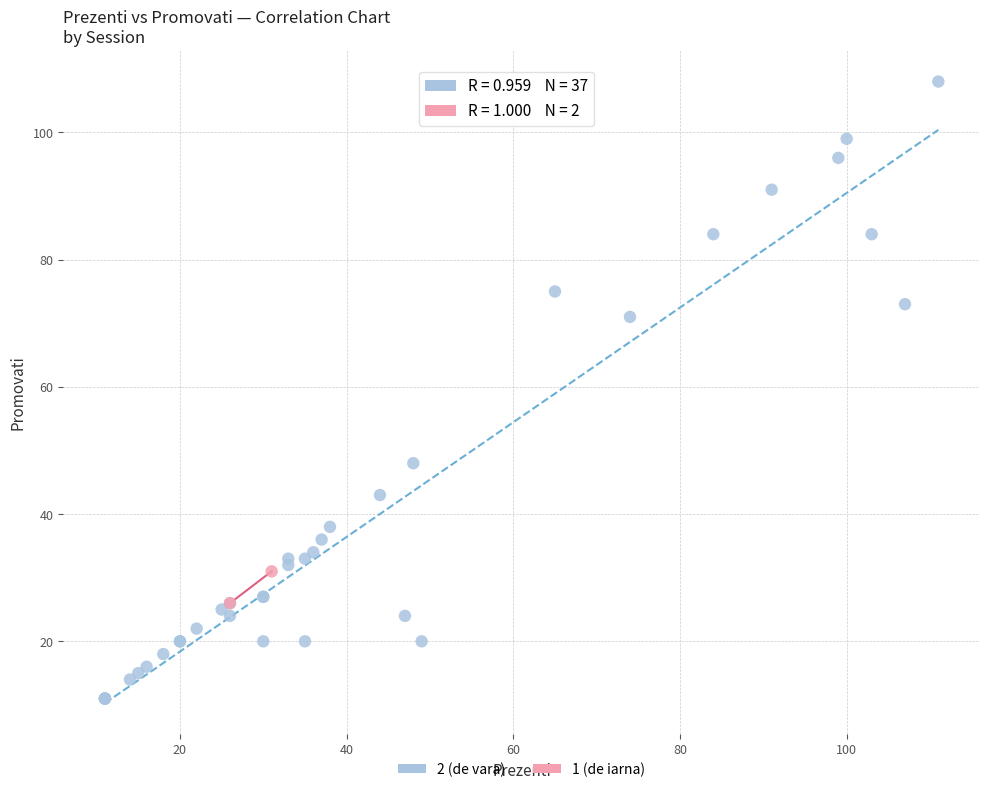

What are all the series names shown in the legend?

2 (de vara), 1 (de iarna)